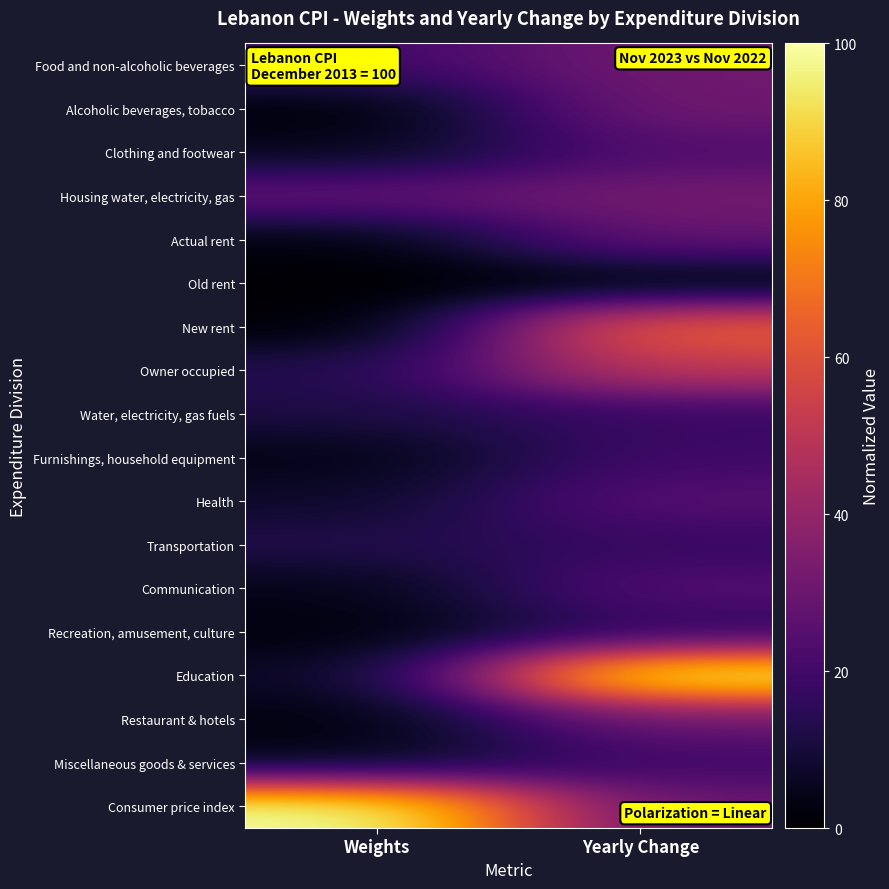

At how many categories does at least one series exceed 10?

2